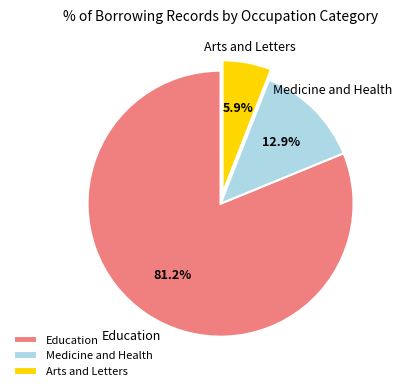

Which slice is the largest?

Education